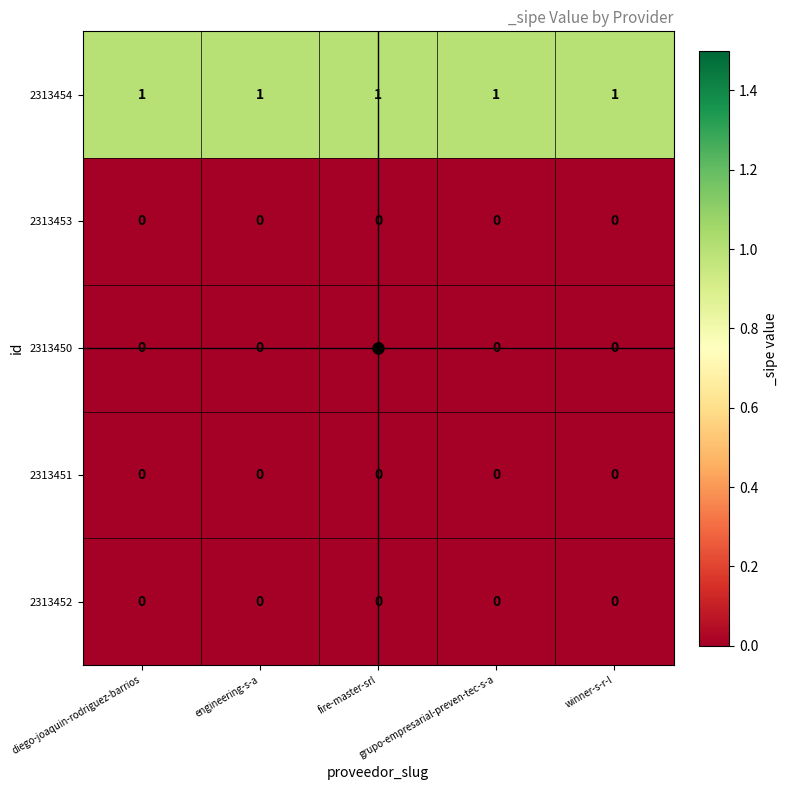

At how many categories does at least one series exceed 0?

5